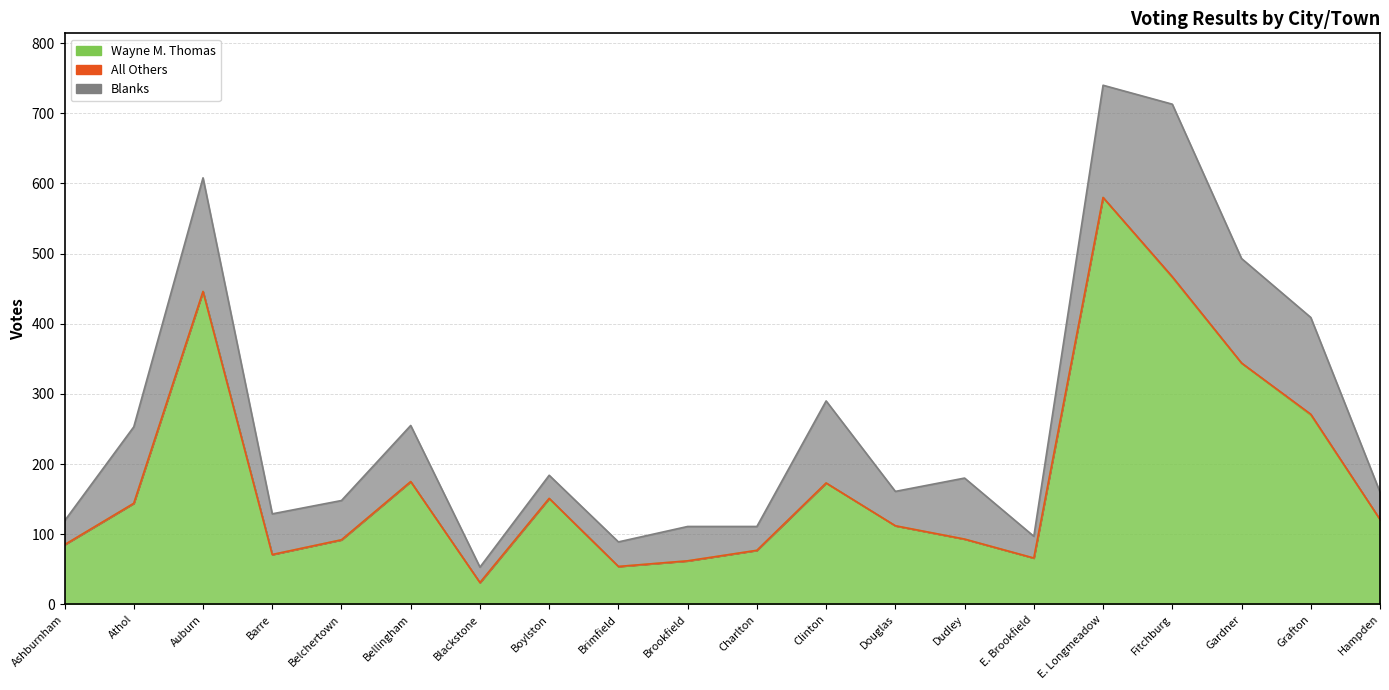

Reading left to right, list all the values displayed in this chart.

Wayne M. Thomas: 85	144	446	71	92	175	31	151	54	62	77	173	112	93	66	580	466	344	270	121
All Others: 0	0	0	0	0	0	0	0	0	0	0	0	0	0	0	0	1	0	1	0
Blanks: 34	109	162	58	56	80	22	33	35	49	34	117	49	87	31	160	246	149	138	39